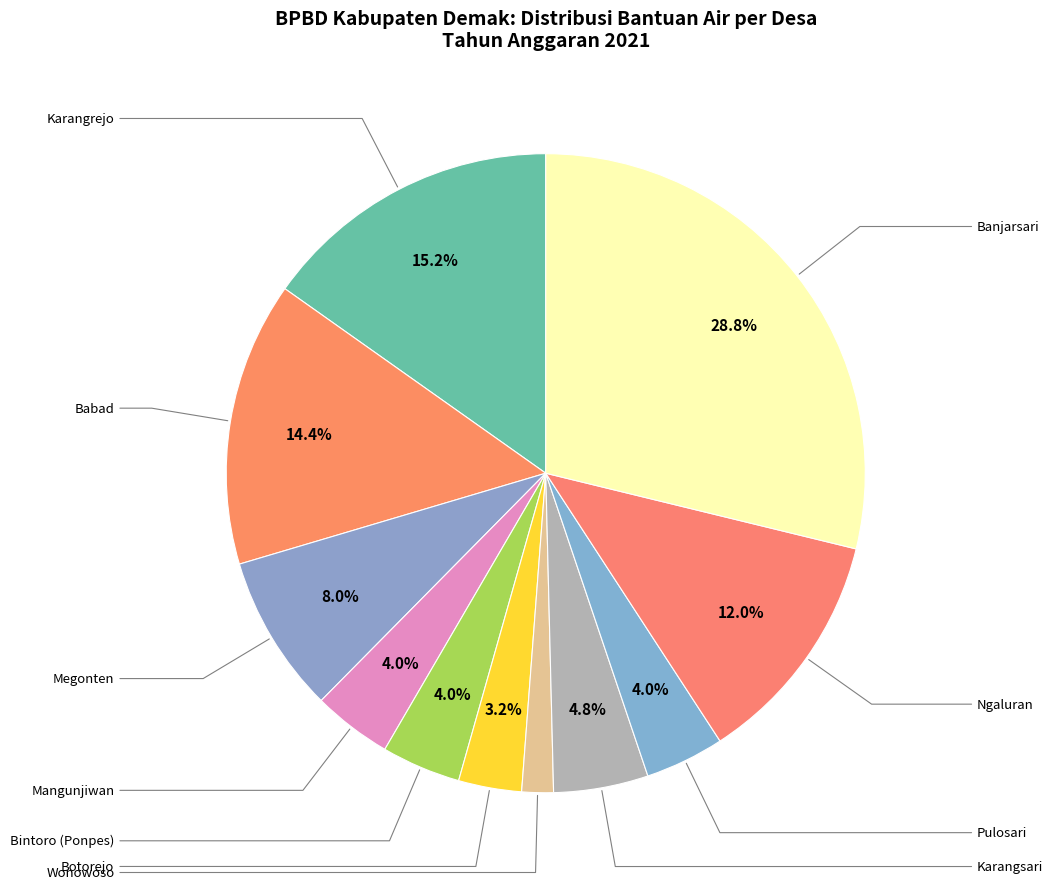

How many slices are in this pie chart?

11